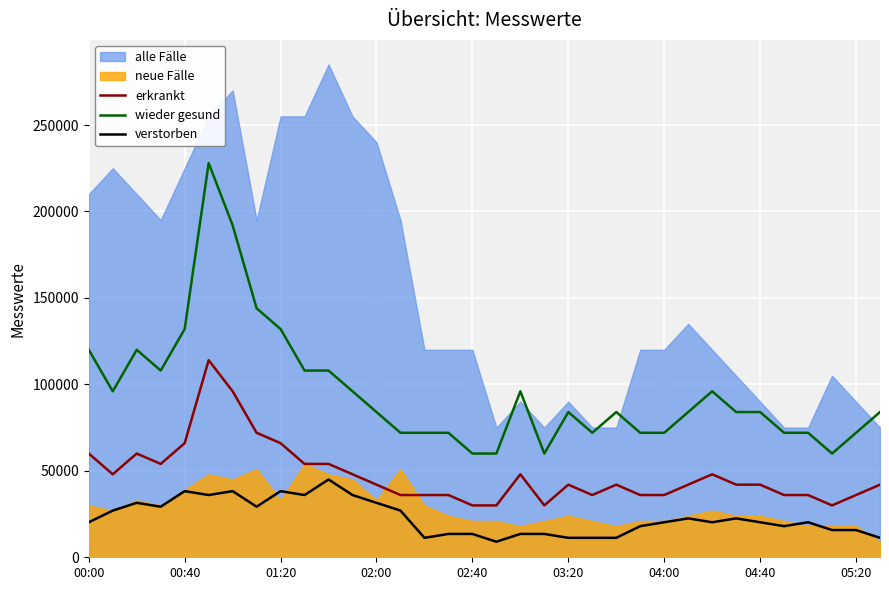

How many values in the verstorben series exceed 20250?

15